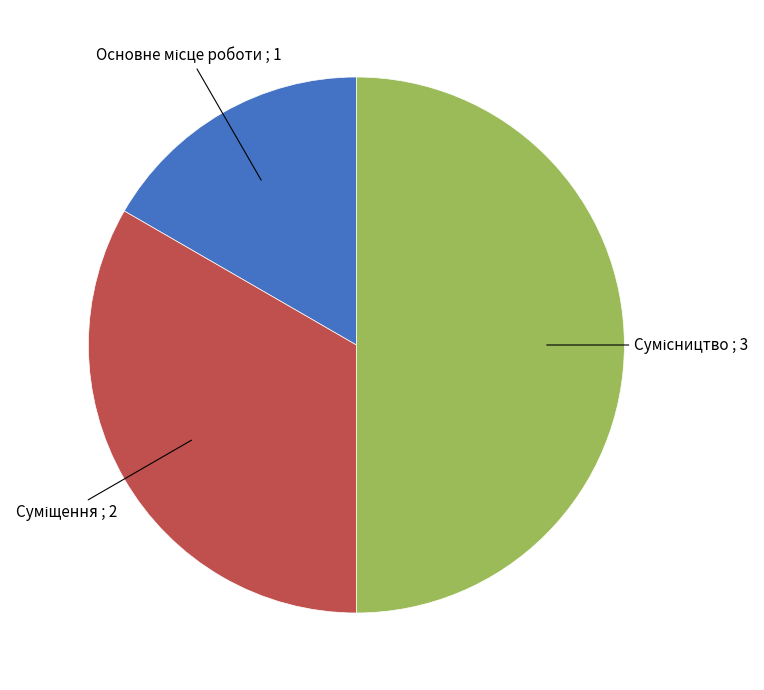

How many segments does this pie chart have?

3